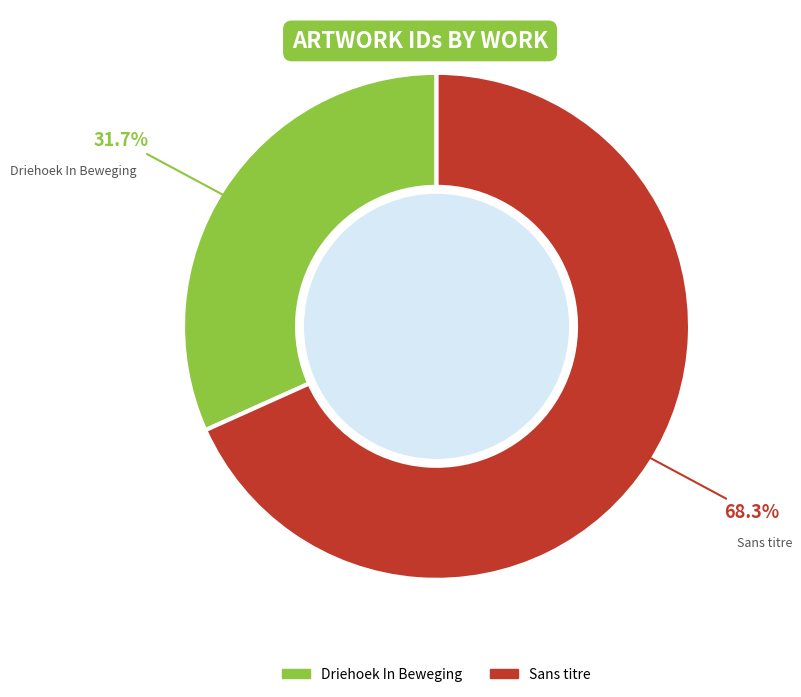

Which category accounts for the majority?

Sans titre